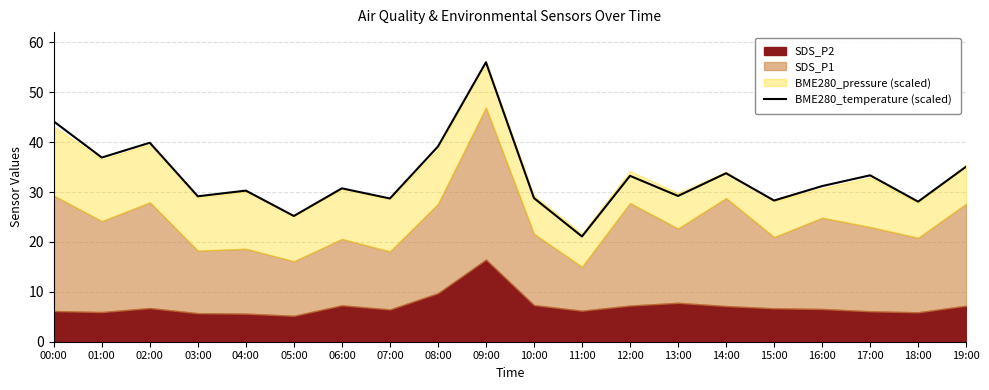

What is the label of the 15th point from the right?

05:00